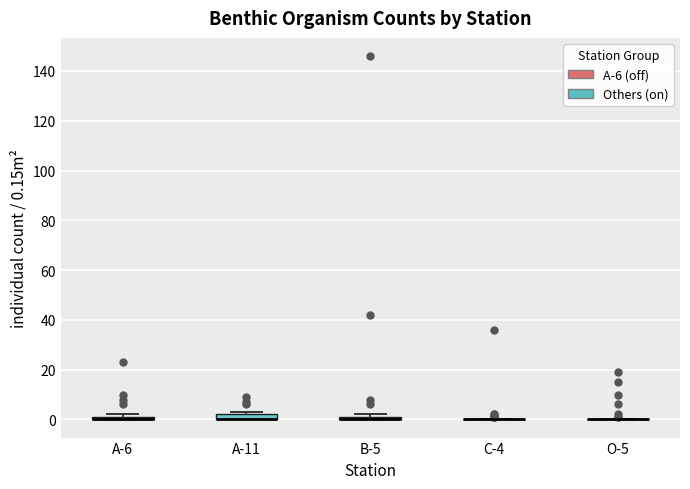

Where is the upper edge of the box for A-6 on the y-axis? The values are not printed on the chart, so give them approximately, as read against the axis.

2